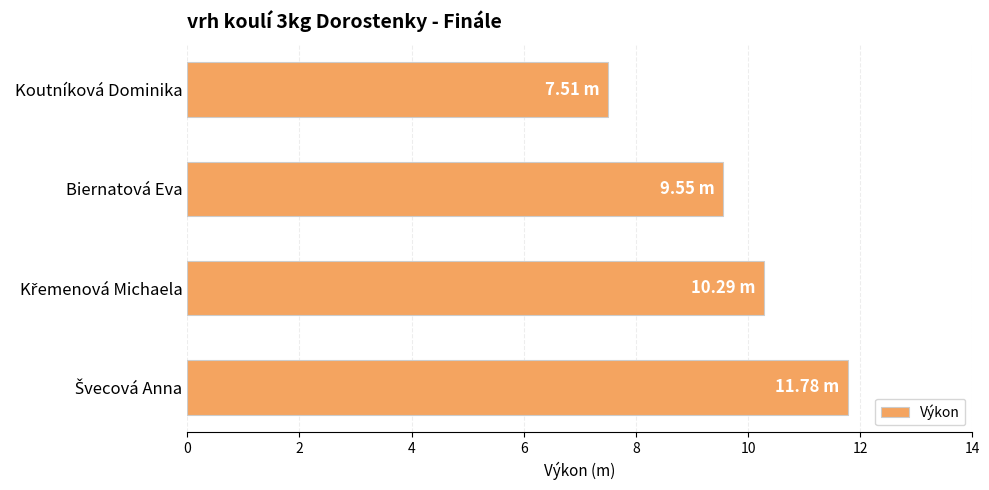

Which has a higher value, Biernatová Eva or Koutníková Dominika?

Biernatová Eva